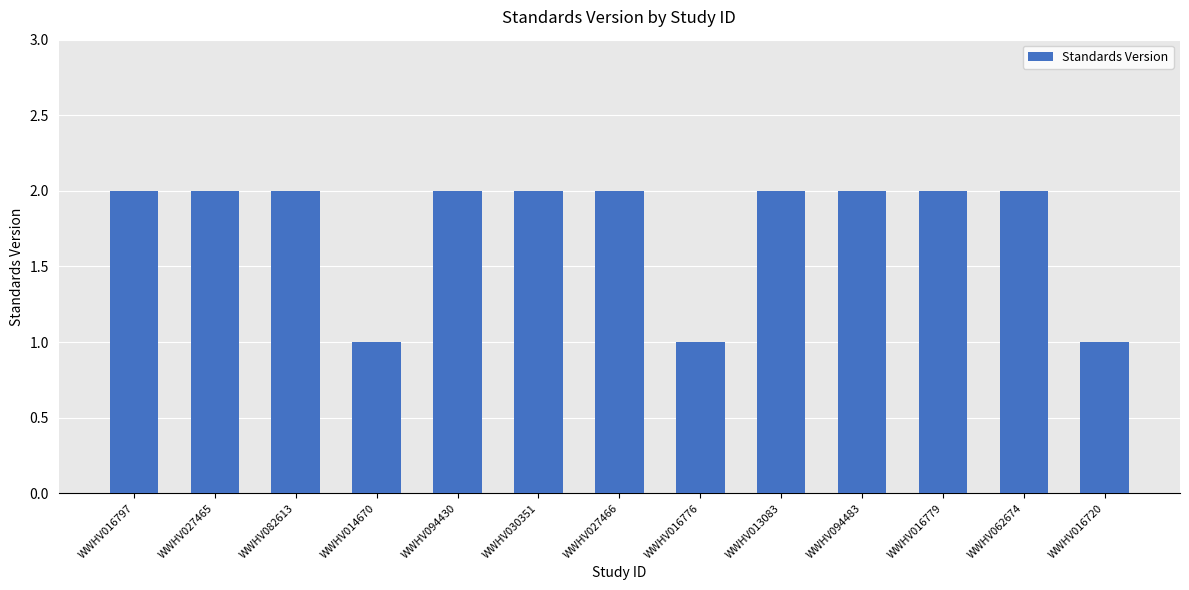

What is the smallest value displayed?

1